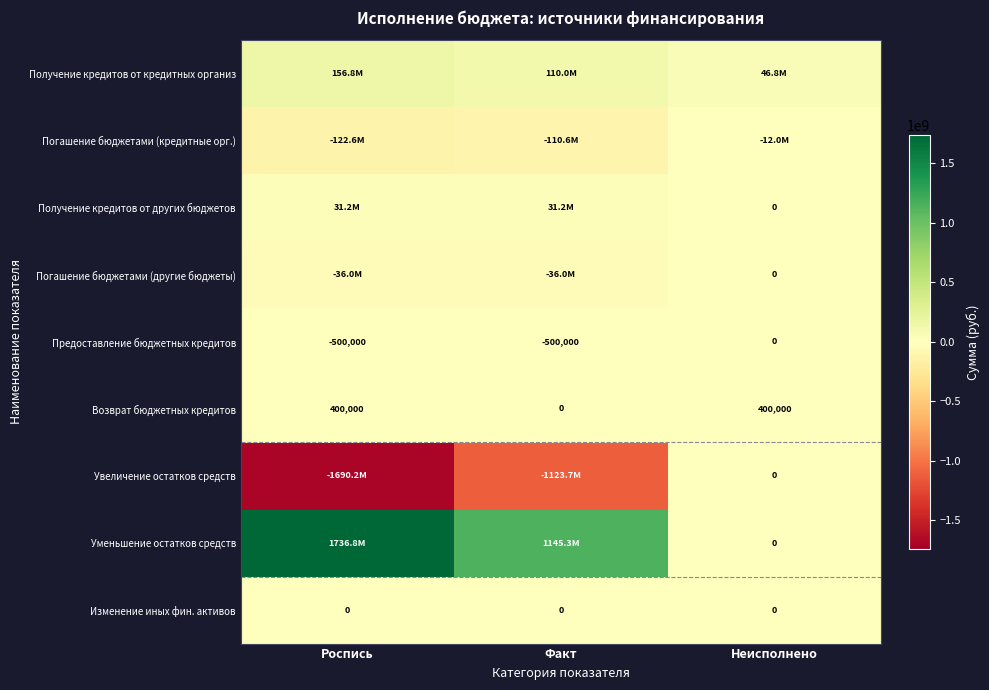

Is it true that Предоставление бюджетных кредитов equals -315603 at Факт?

False